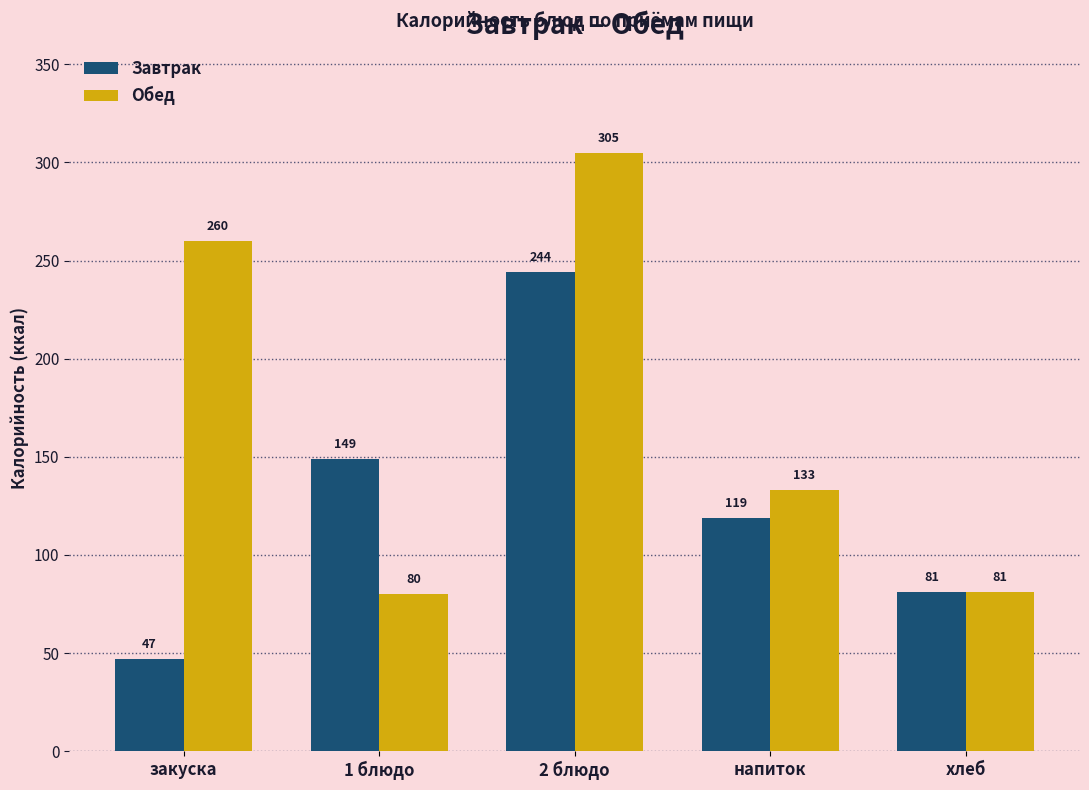

True or false: Обед has a value of 124 at закуска.

False